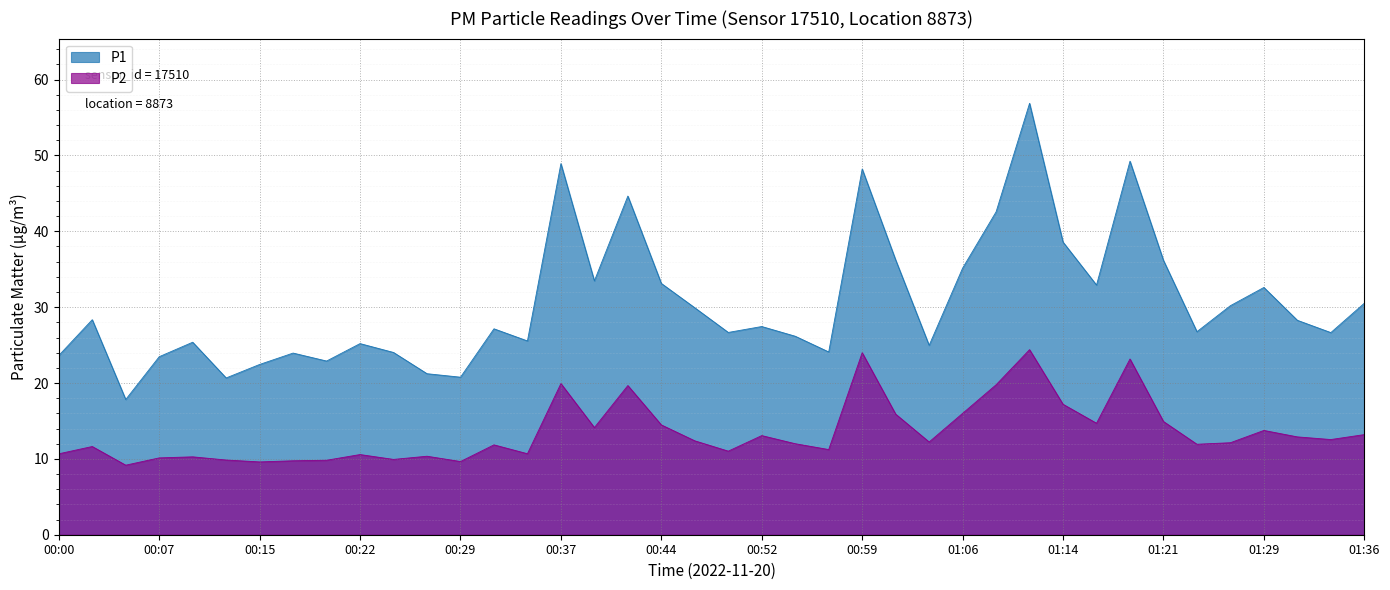

Which series has the largest total across all categories?

P1